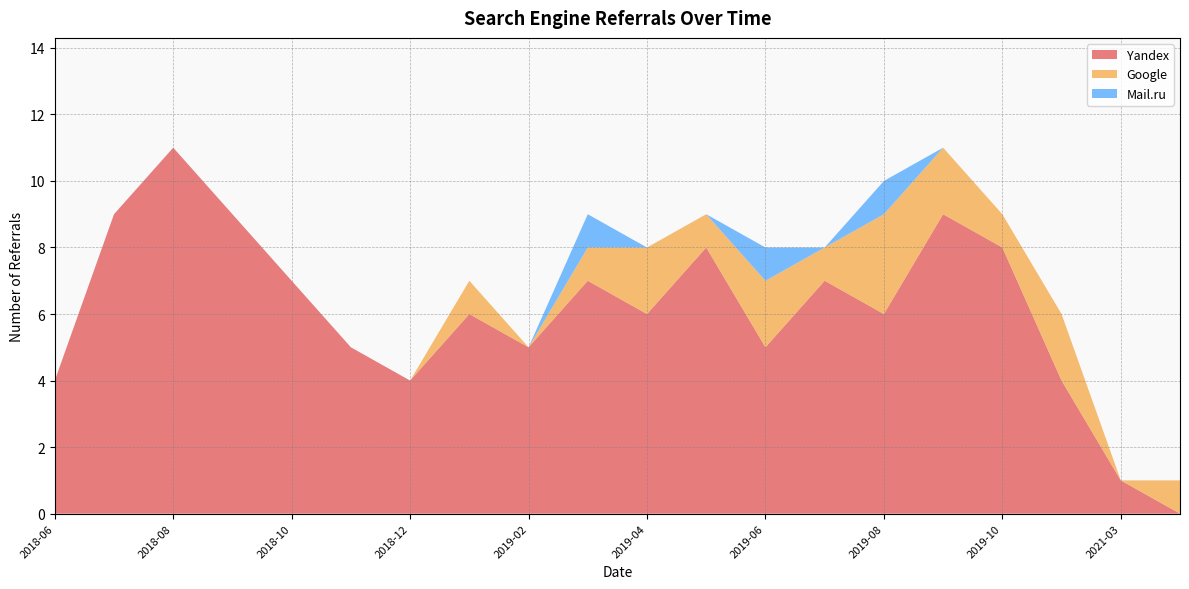

The Yandex series shows 5 at 2019-02. True or false?

True